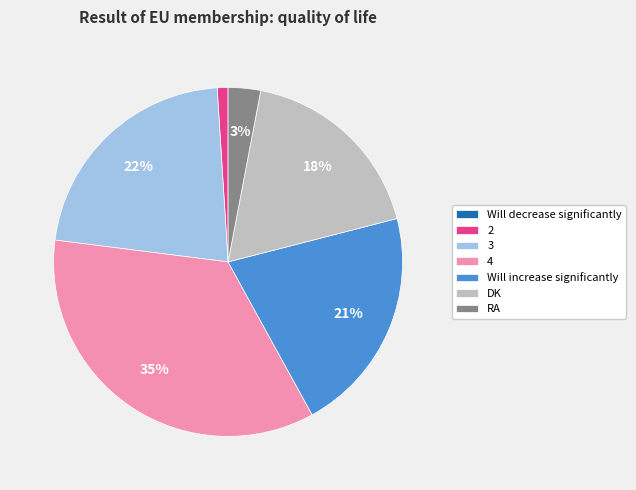

Which has a higher value, Will increase significantly or DK?

Will increase significantly